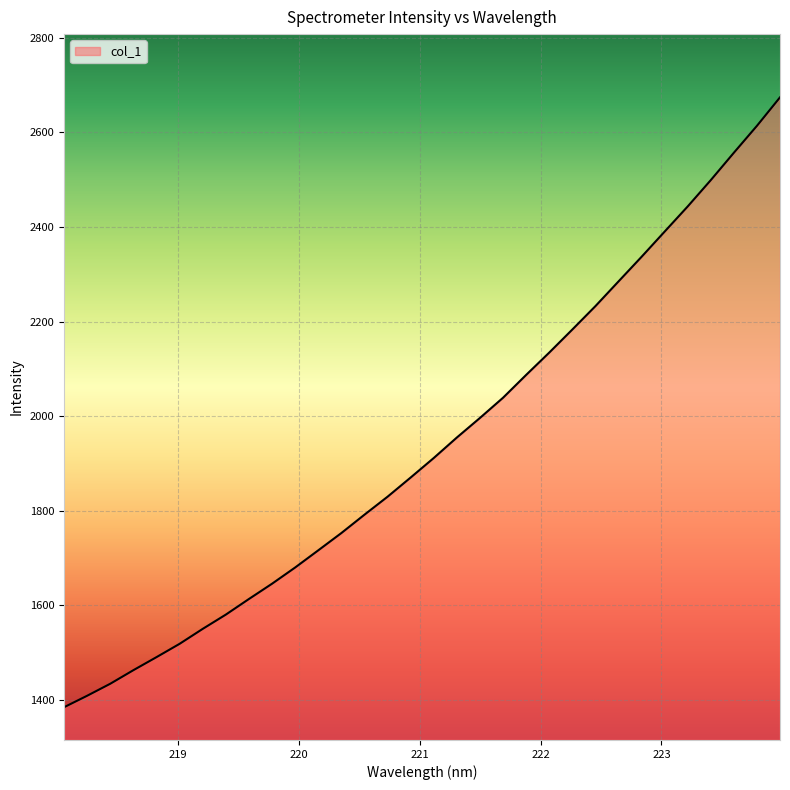

What is the minimum value shown in the chart?

1384.4